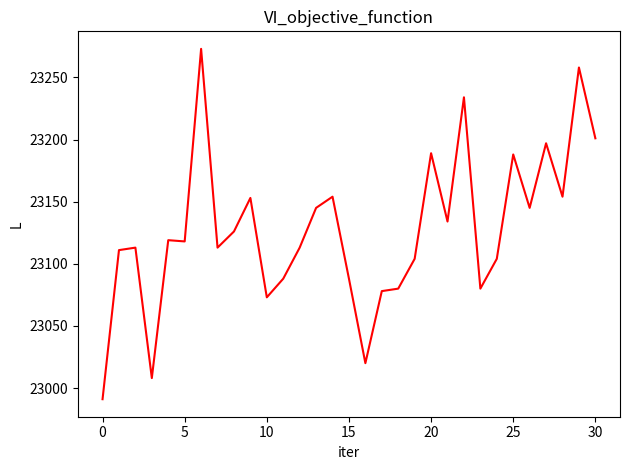

What is the difference between the maximum and minimum values?

282